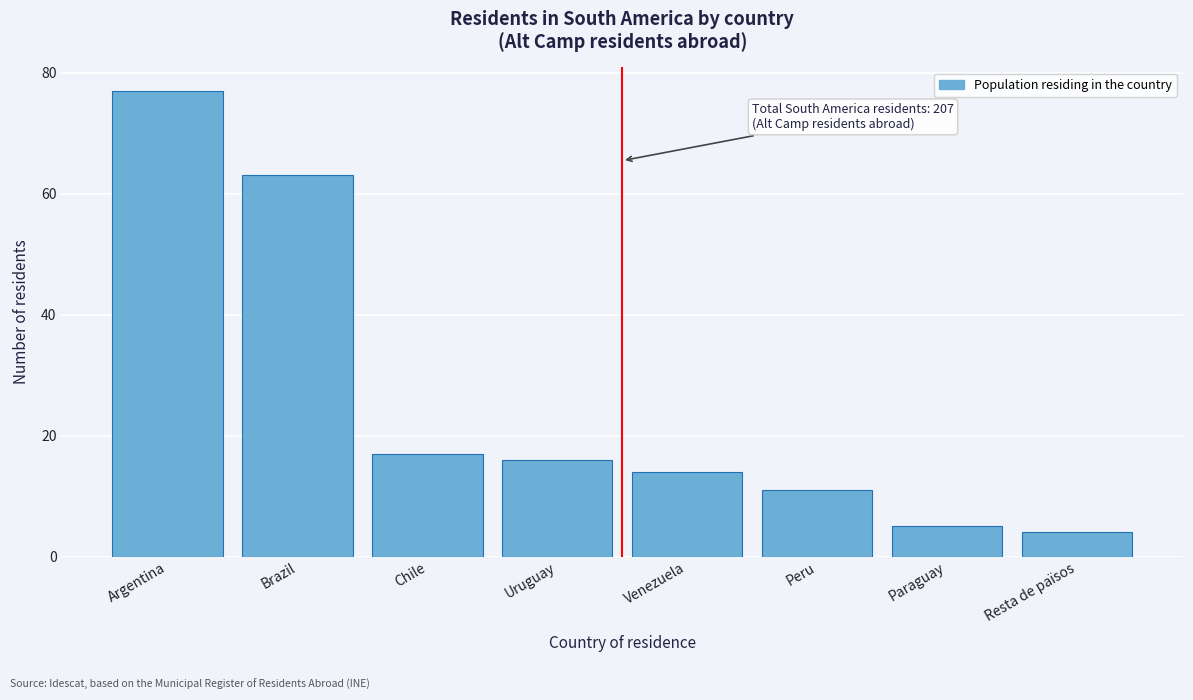

Reading right to left, extract all data points from this chart.

Resta de països=4	Paraguay=5	Peru=11	Venezuela=14	Uruguay=16	Chile=17	Brazil=63	Argentina=77